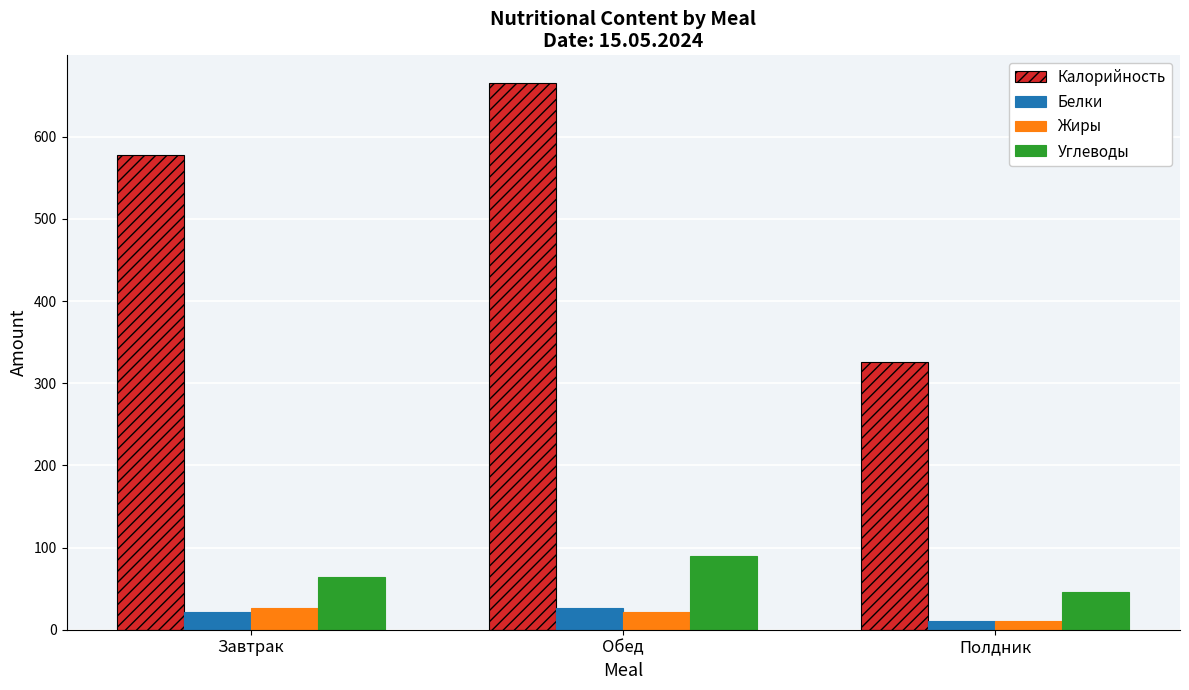

What is the greatest value displayed?

665.8